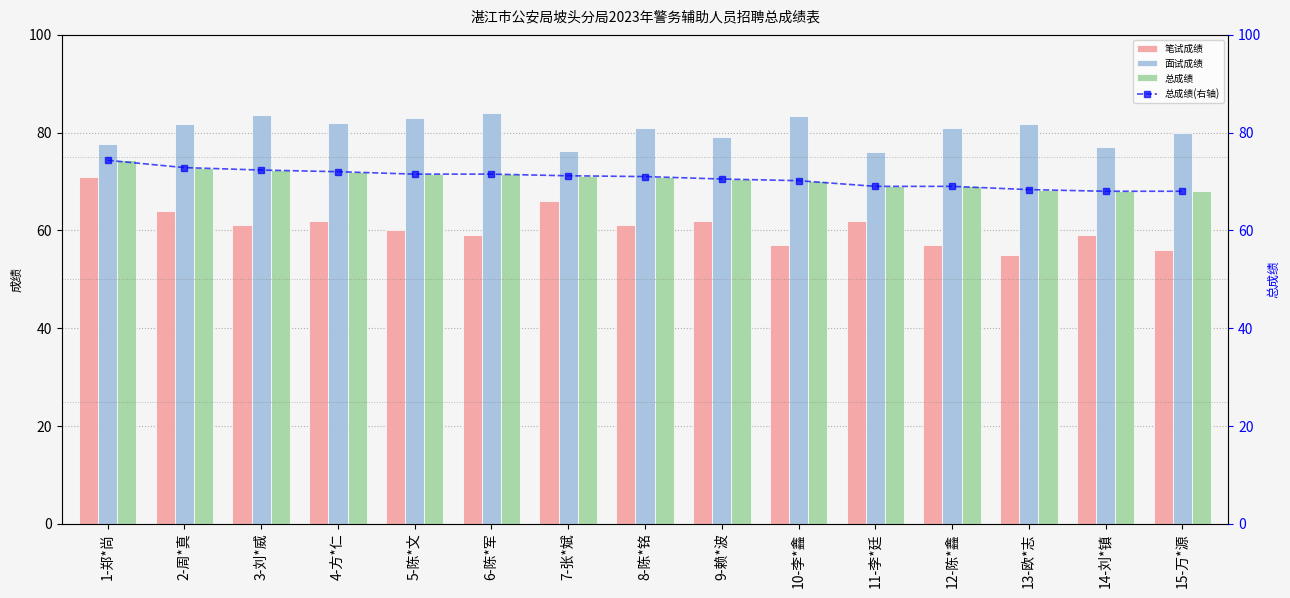

List the labels in order of 总成绩(右轴) value, largest first.

1-郑*尚, 2-周*真, 3-刘*威, 4-方*仁, 5-陈*文, 6-陈*军, 7-张*斌, 8-陈*铭, 9-赖*波, 10-李*鑫, 11-李*廷, 12-陈*鑫, 13-欧*志, 14-刘*镇, 15-万*源